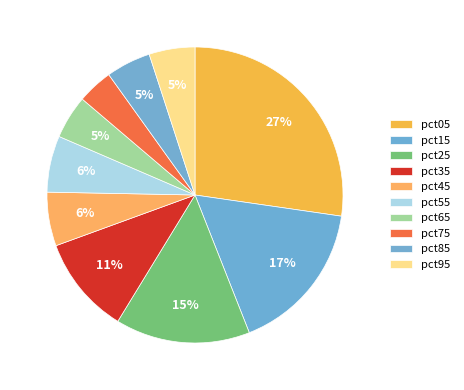

What portion of the pie excludes pct35?

89.3%